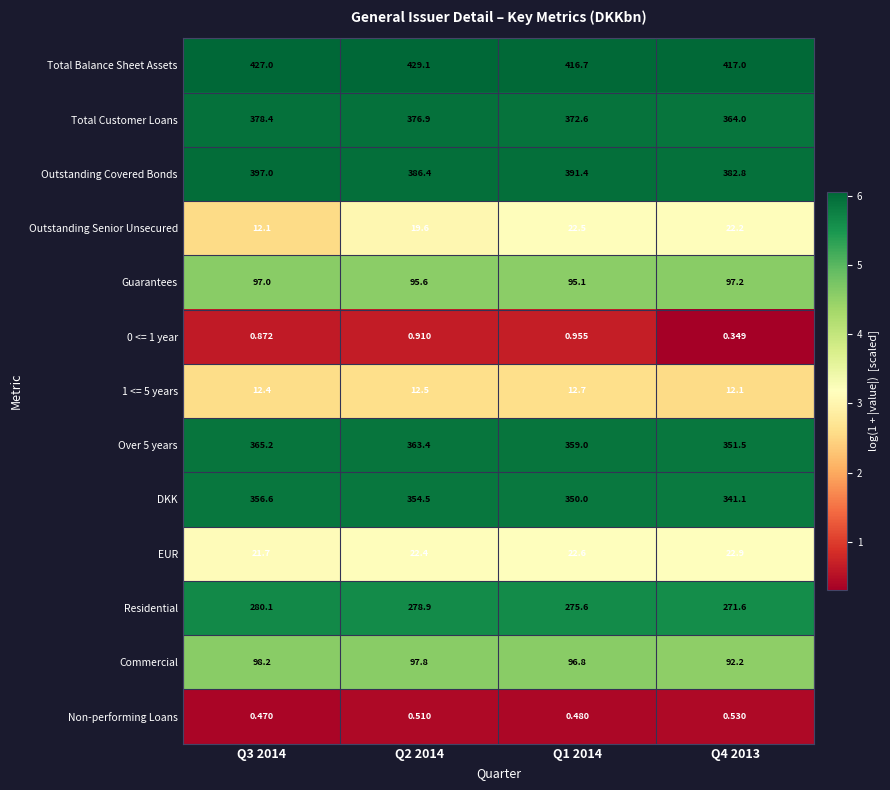

Which category has the highest value across all series?

Q2 2014